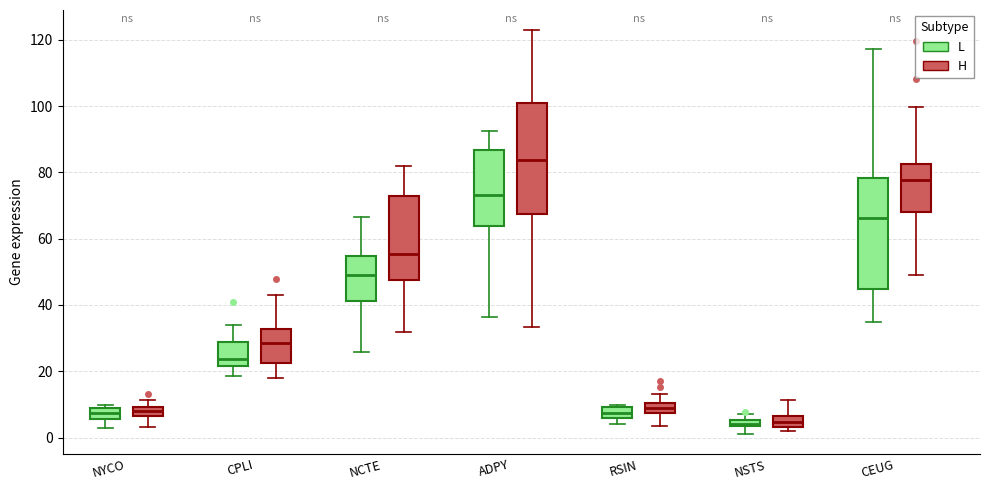

Where does the upper whisker of the box for NSTS (L) end on the y-axis? The values are not printed on the chart, so give them approximately, as read against the axis.

8